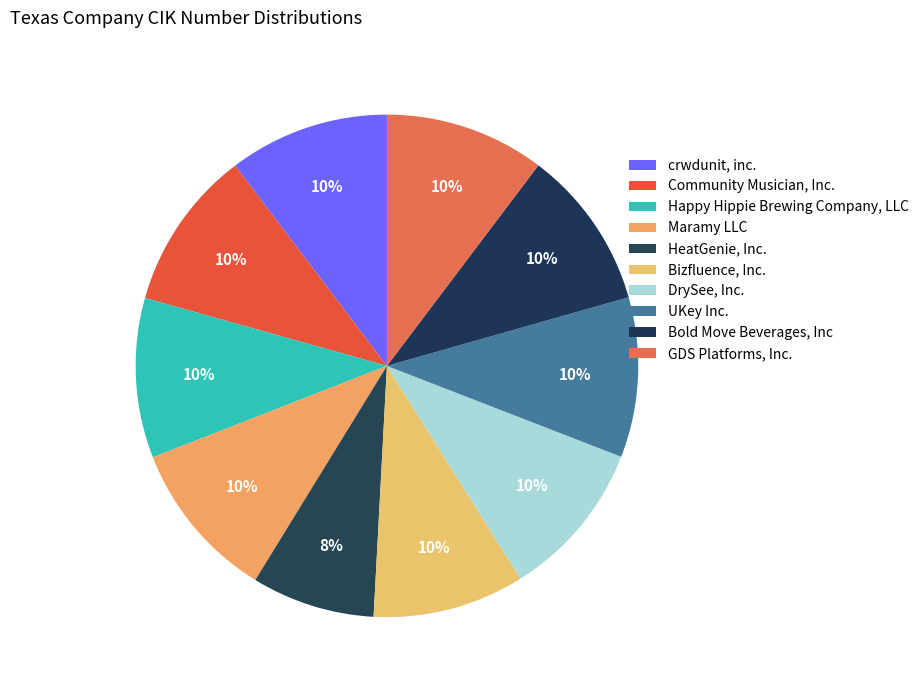

What is the ratio of the value at UKey Inc. to the value at Happy Hippie Brewing Company, LLC?

1.0